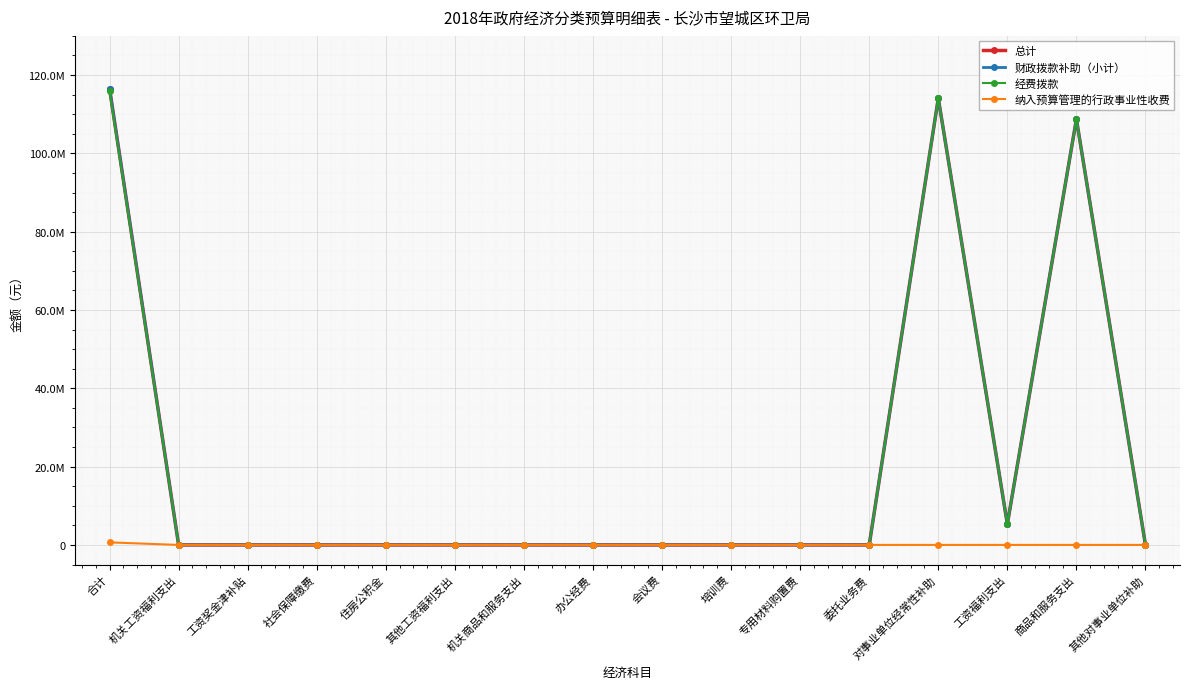

Is this an area chart (filled region under the line)?

No